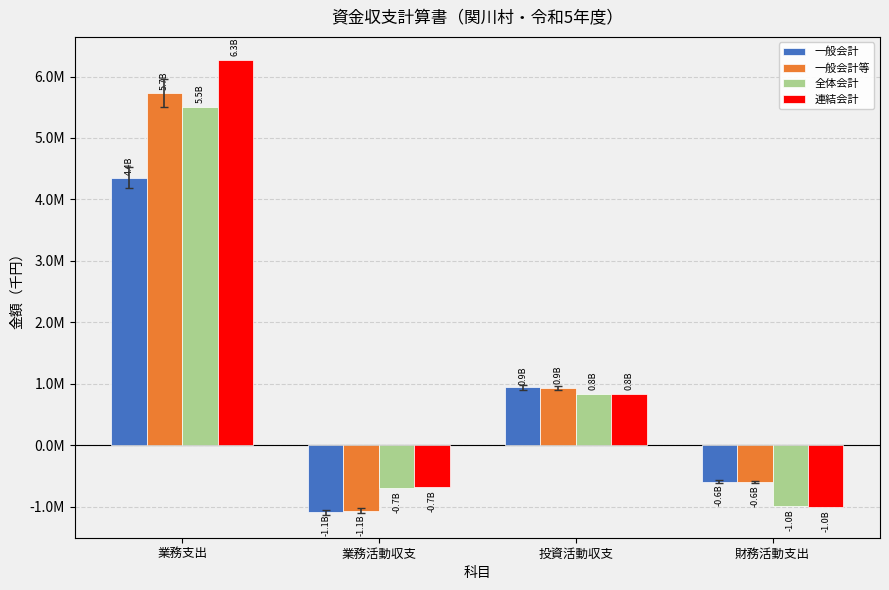

Reading left to right, what are all the values shown in this chart?

一般会計: 業務支出=4353442.0	業務活動収支=-1091538.6	投資活動収支=941638.6	財務活動支出=-591269.4
一般会計等: 業務支出=5725374.5	業務活動収支=-1066484.3	投資活動収支=932638.6	財務活動支出=-598960.6
全体会計: 業務支出=5508432.9	業務活動収支=-695050.8	投資活動収支=836693.9	財務活動支出=-993644.9
連結会計: 業務支出=6274620.0	業務活動収支=-677376.4	投資活動収支=831300.4	財務活動支出=-999403.8